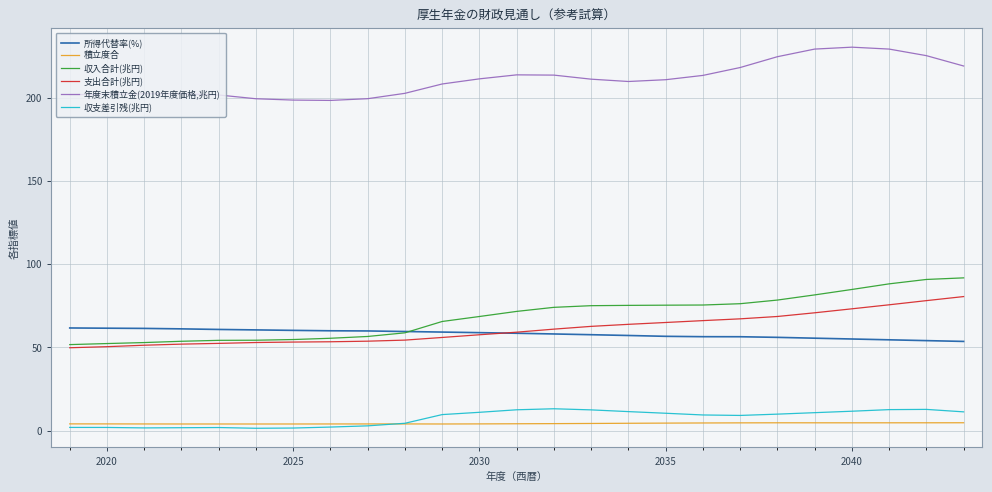

Which series has the largest range (max minus min)?

収入合計(兆円)